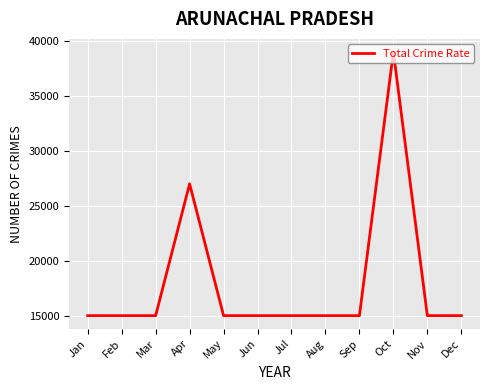

At which category does the chart reach its peak across all series?

Oct